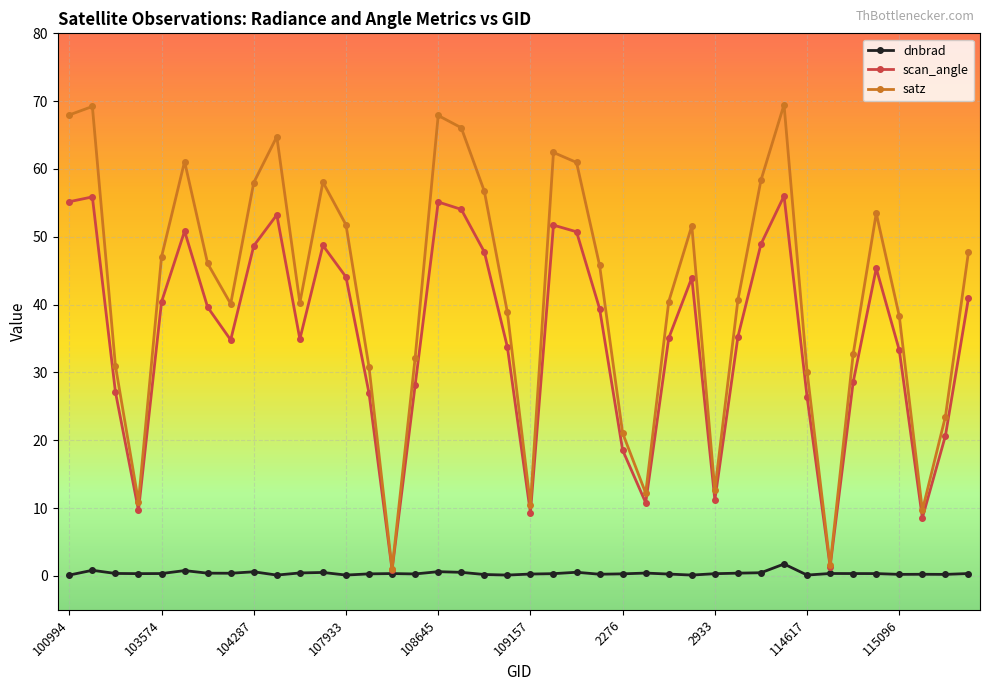

What is the difference between the second highest and minimum values in the scan_angle series?

55.0